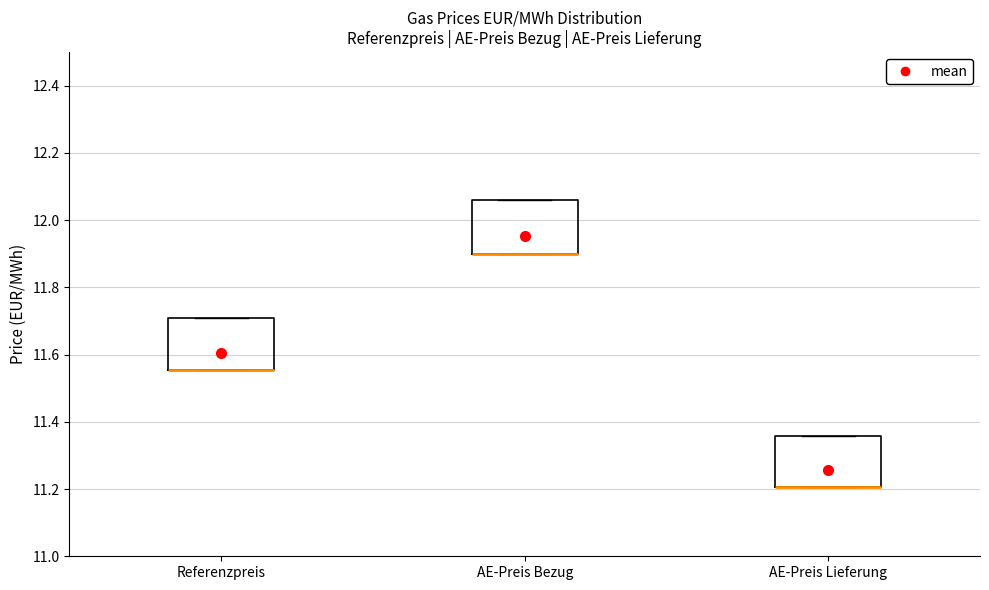

Where is the lower edge of the box for AE-Preis Bezug on the y-axis? The values are not printed on the chart, so give them approximately, as read against the axis.

11.90